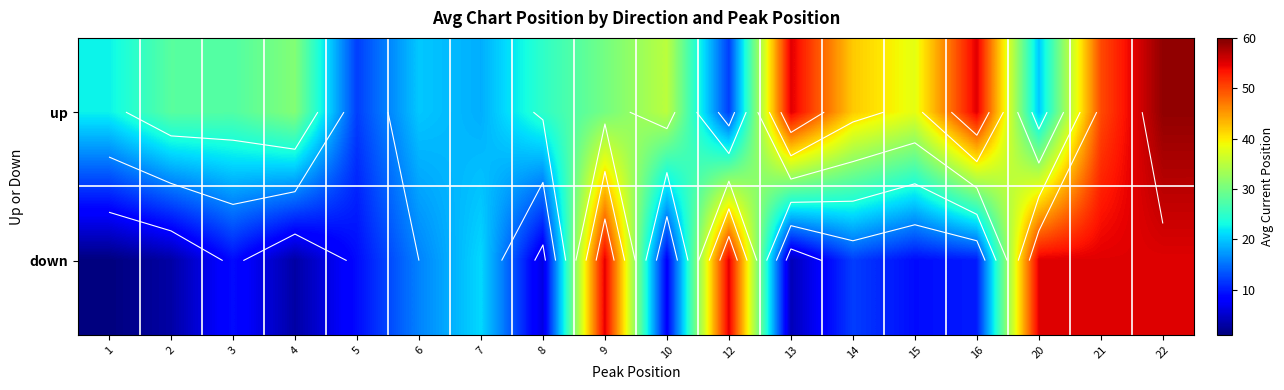

List the series in order of their overall mean, highest first.

up, down